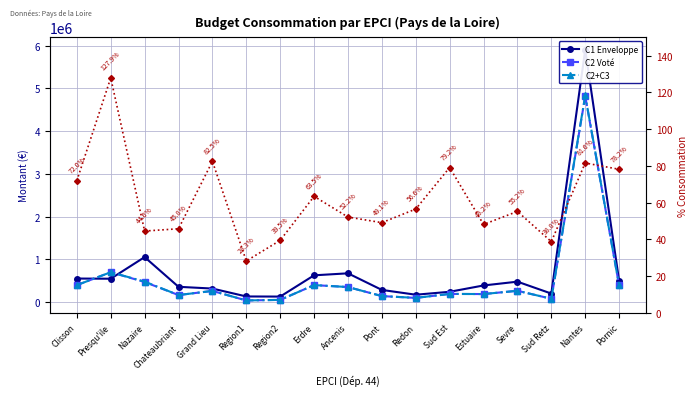

Between which two adjacent categories do C2 Voté and C1 Enveloppe first intersect?

Clisson and Presqu'ile